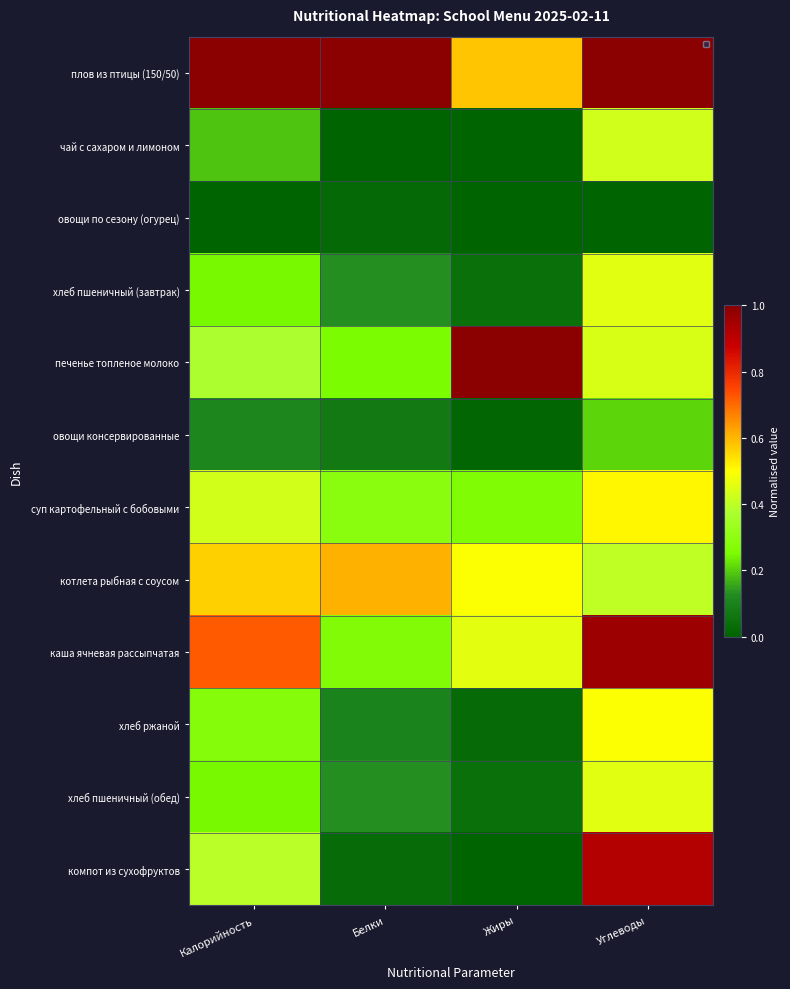

How many data points does each series have?

4